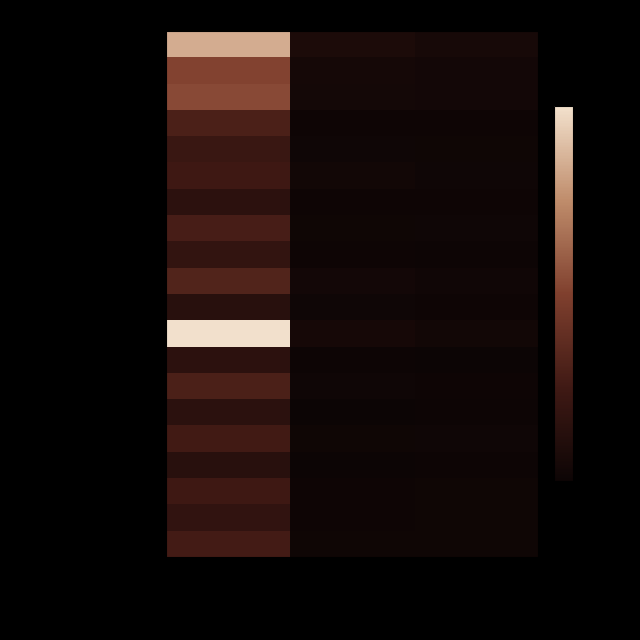

Which series has the largest total across all categories?

WYBRAEKE Maud